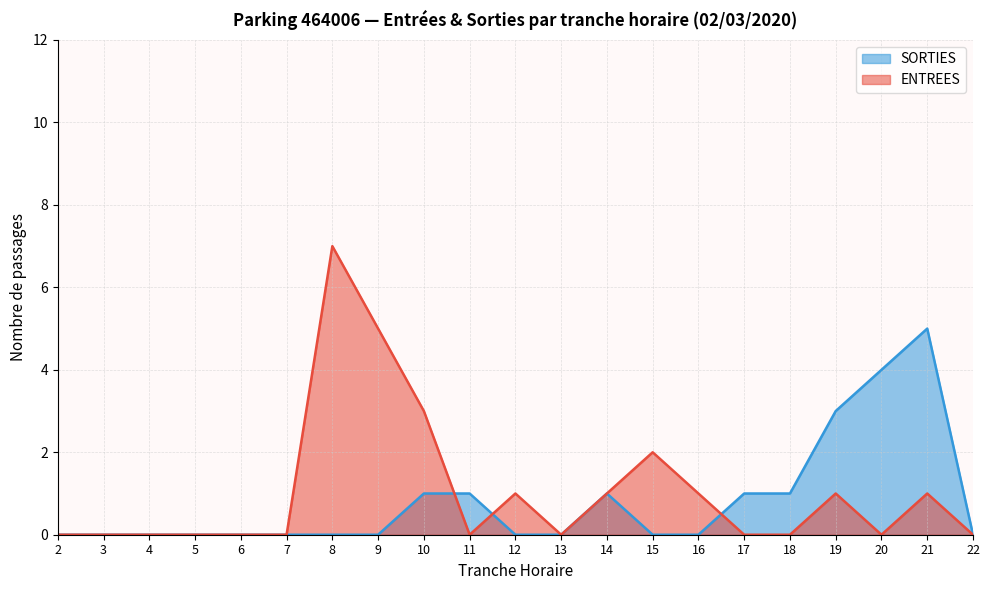

Count the SORTIES values in the range 0 to 1.

18